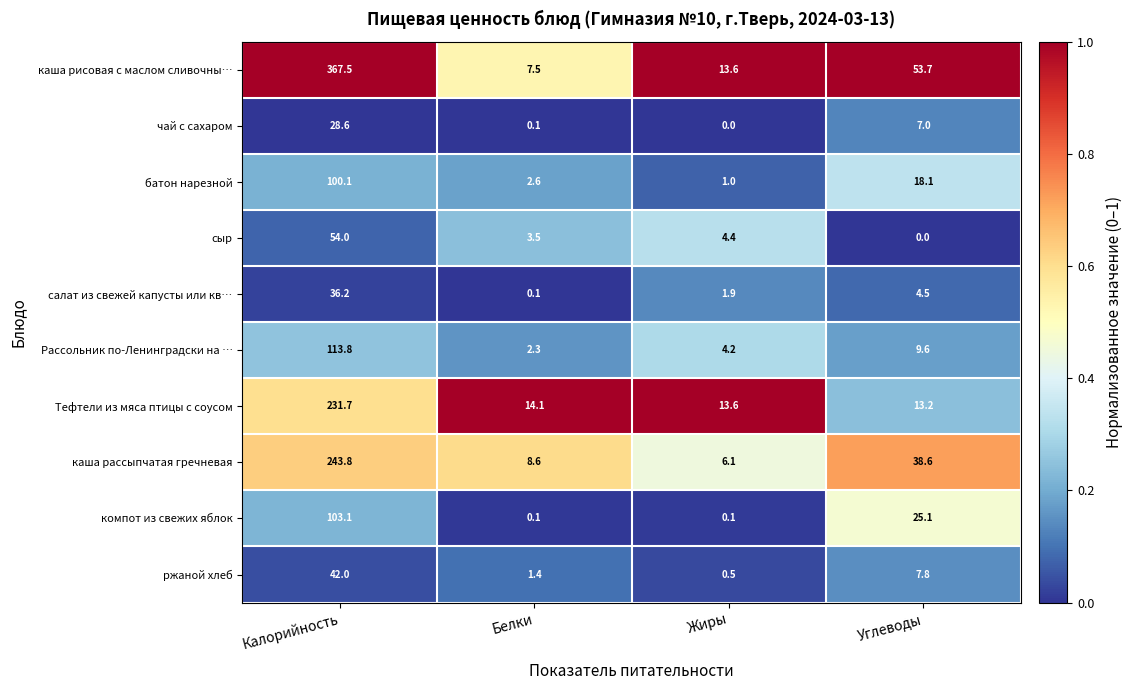

Where does the каша рисовая с маслом сливочны… series first go above 53?

Калорийность